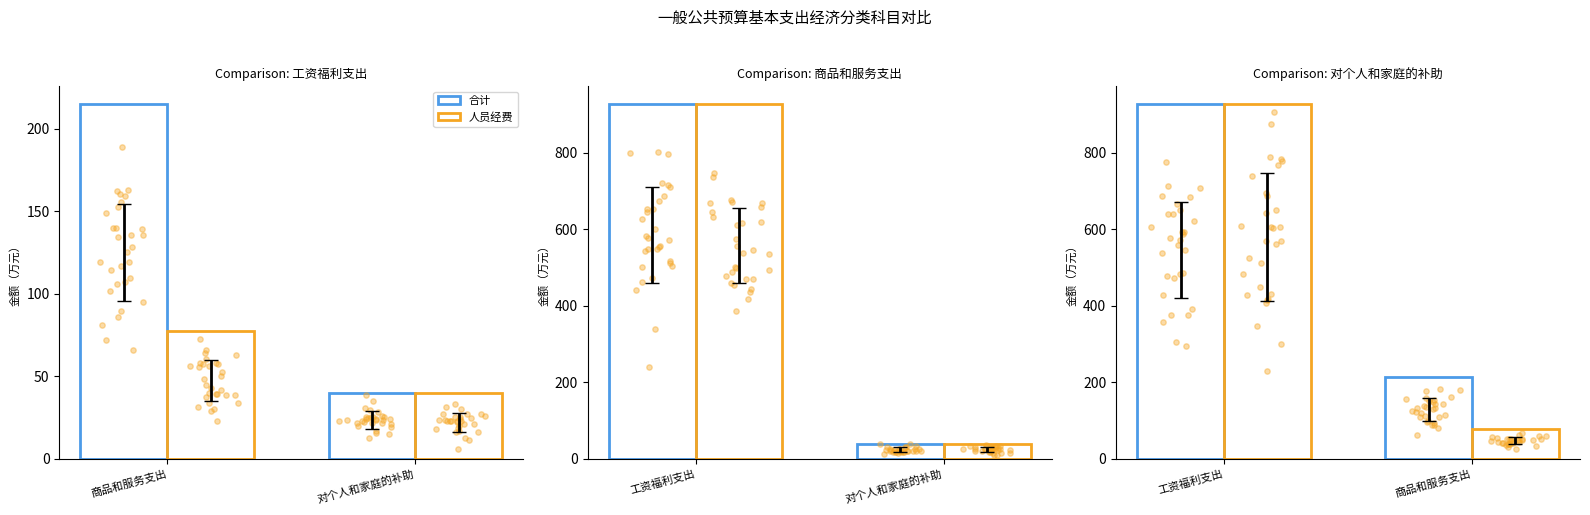

Which series has the largest total across all categories?

合计